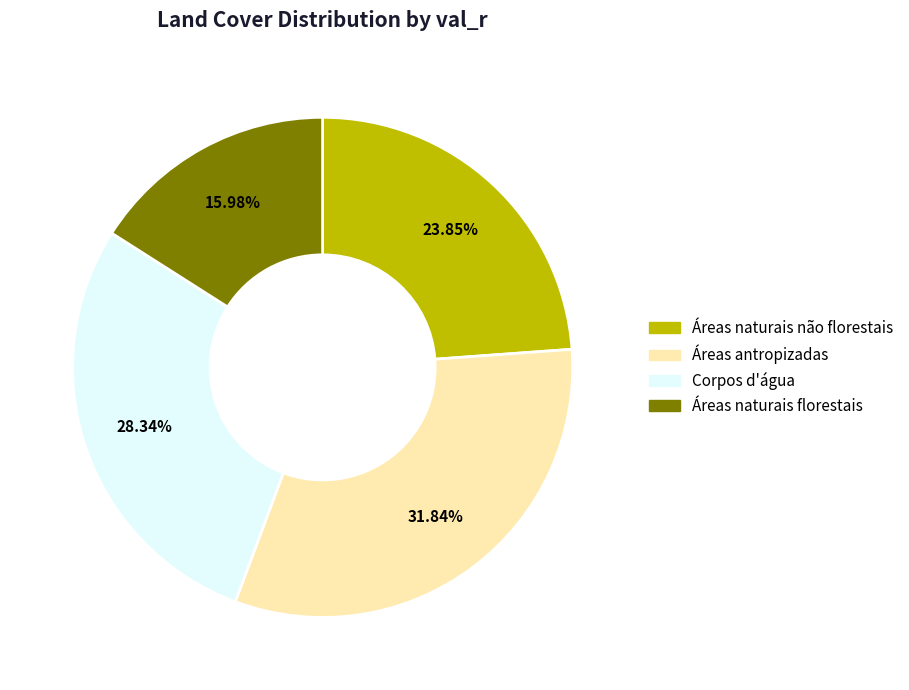

How many segments does this pie chart have?

4